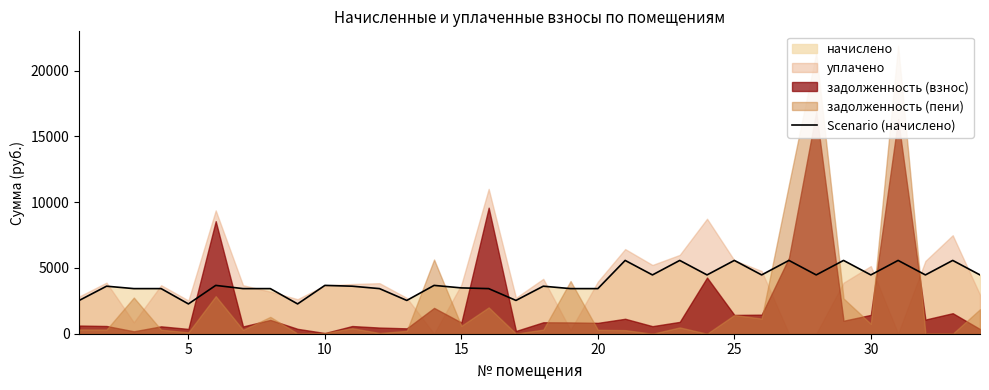

How many interior local valleys (lower than both neighbors) does the data have?

10